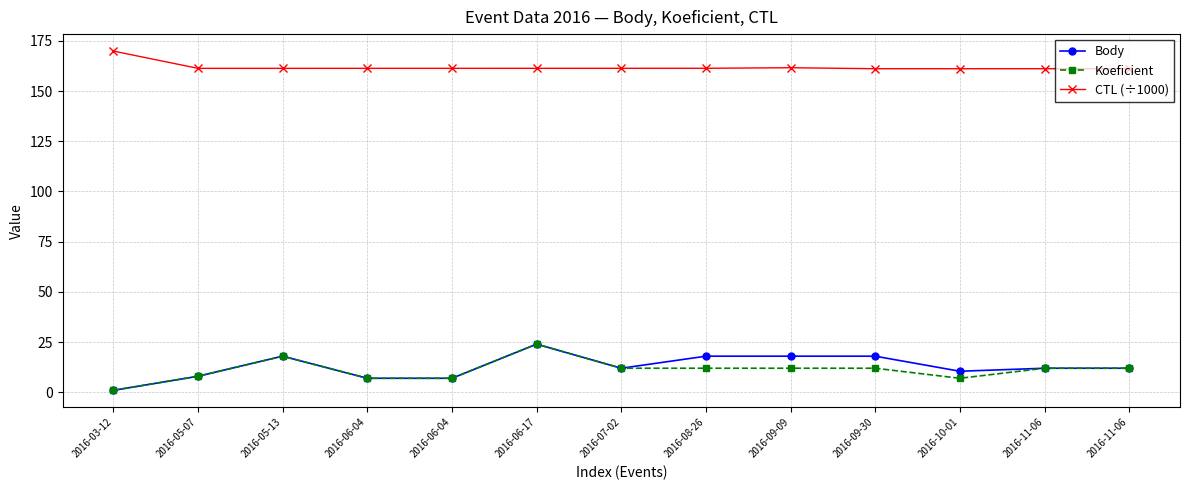

What are all the series names shown in the legend?

Body, Koeficient, CTL (÷1000)